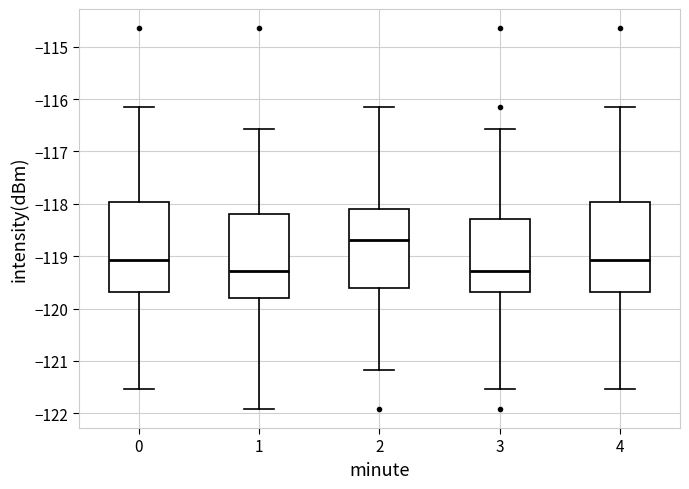

Where is the upper edge of the box at x = 4 on the y-axis? The values are not printed on the chart, so give them approximately, as read against the axis.

-118.0